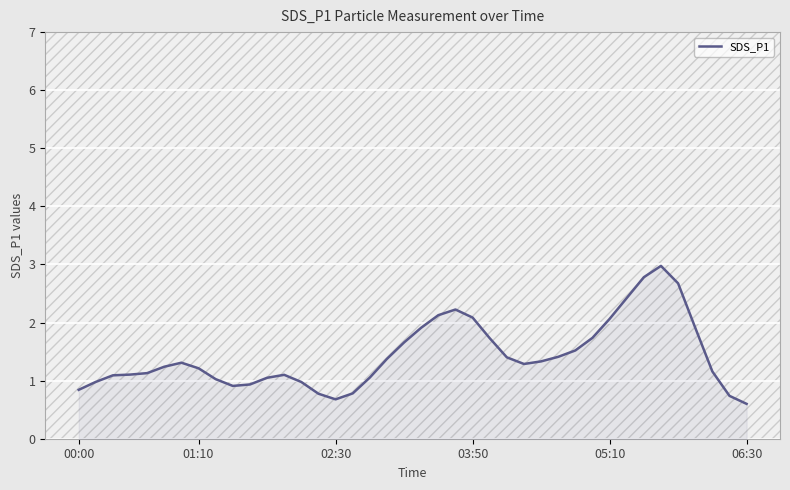

What is the greatest value displayed?

3.0